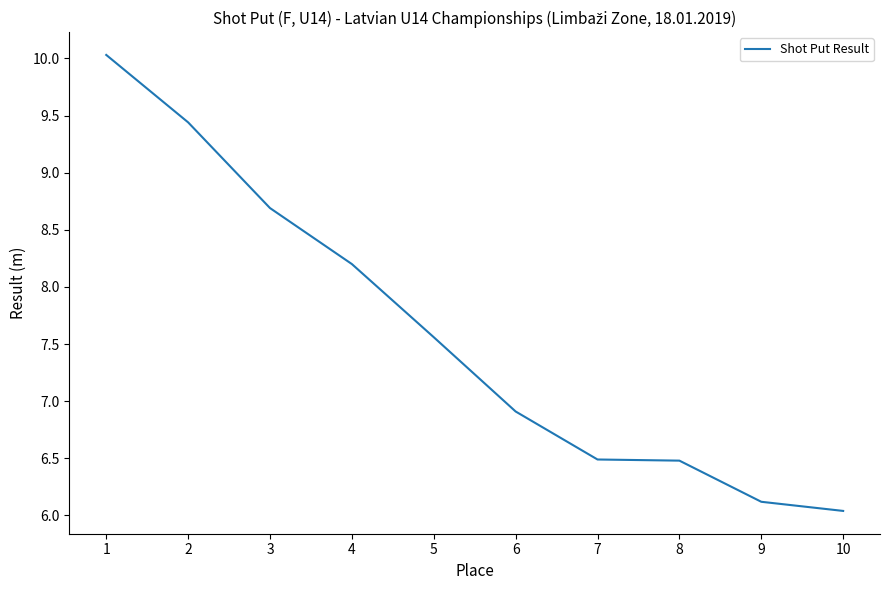

How many lines are shown in the chart?

1